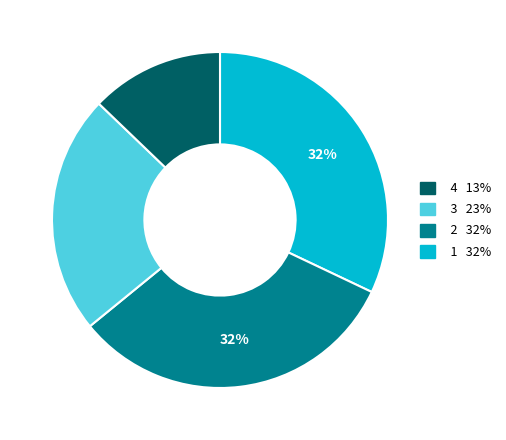

Is there any slice that represents more than half of the pie?

No